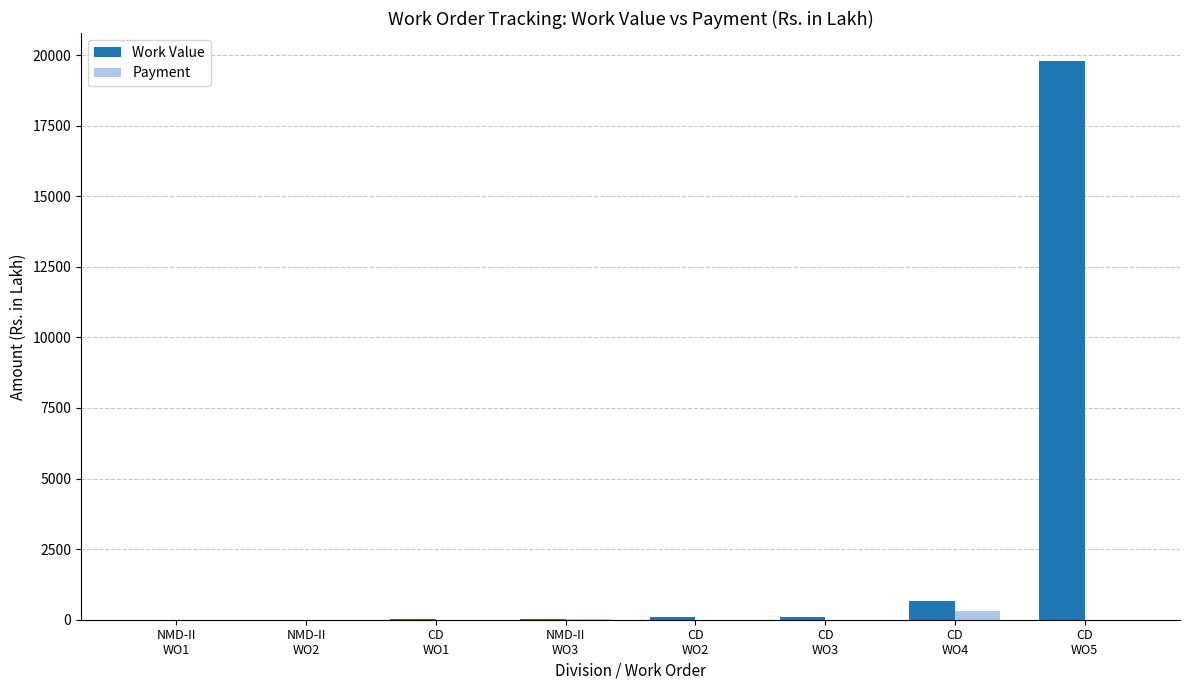

What is the sum of all Work Value values?

20667.8